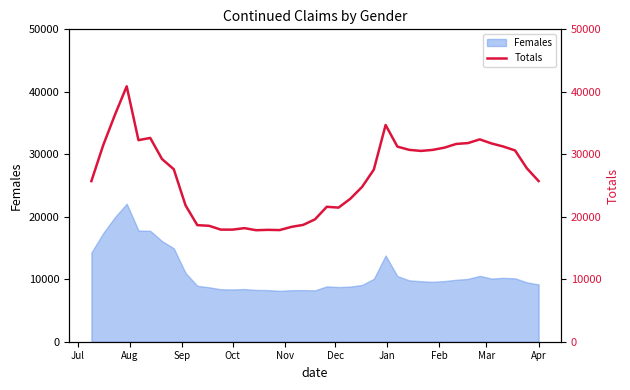

What is the highest value of the Females series?

22088